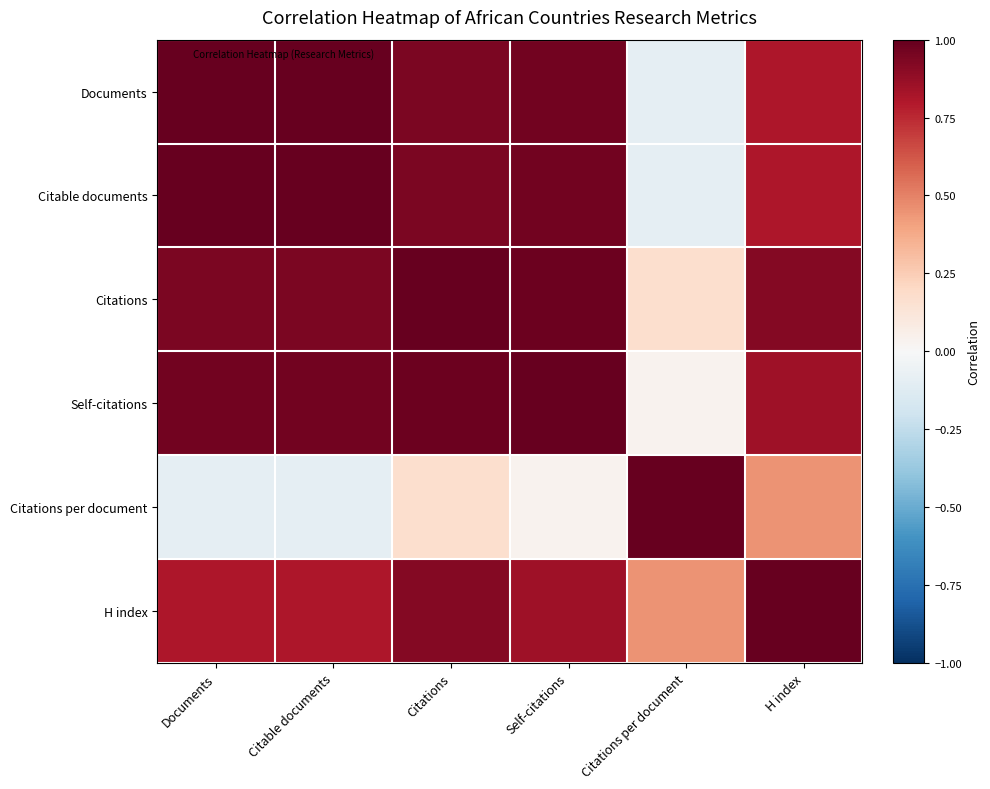

Reading left to right, list all the values displayed in this chart.

Documents: Documents=1.0	Citable documents=1.0	Citations=0.9	Self-citations=1.0	Citations per document=-0.1	H index=0.8
Citable documents: Documents=1.0	Citable documents=1.0	Citations=0.9	Self-citations=1.0	Citations per document=-0.1	H index=0.8
Citations: Documents=0.9	Citable documents=0.9	Citations=1.0	Self-citations=1.0	Citations per document=0.2	H index=0.9
Self-citations: Documents=1.0	Citable documents=1.0	Citations=1.0	Self-citations=1.0	Citations per document=0.0	H index=0.8
Citations per document: Documents=-0.1	Citable documents=-0.1	Citations=0.2	Self-citations=0.0	Citations per document=1.0	H index=0.4
H index: Documents=0.8	Citable documents=0.8	Citations=0.9	Self-citations=0.8	Citations per document=0.4	H index=1.0